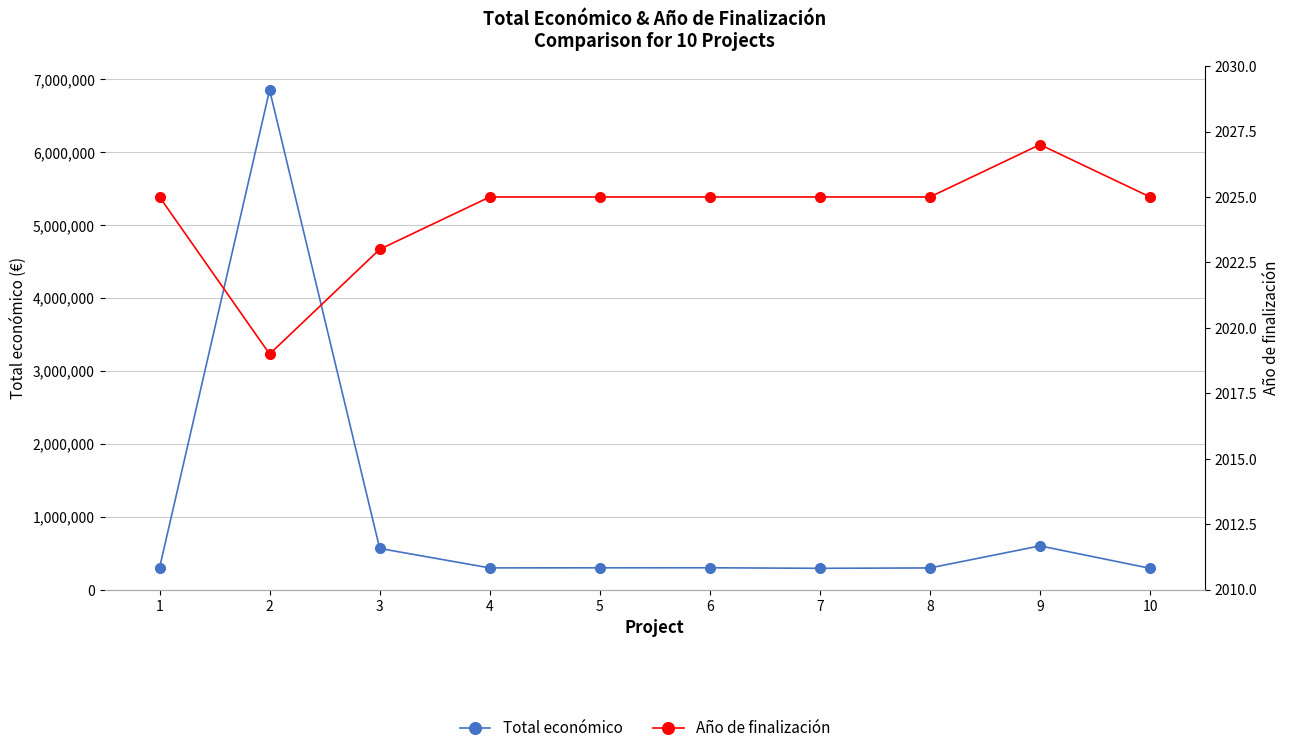

What are all the series names shown in the legend?

Total económico, Año de finalización